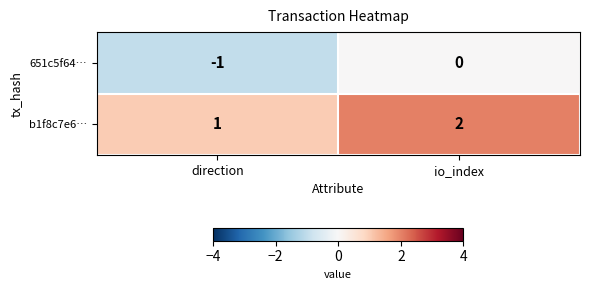

What is the sum of the b1f8c7e6… values at io_index and direction?

3